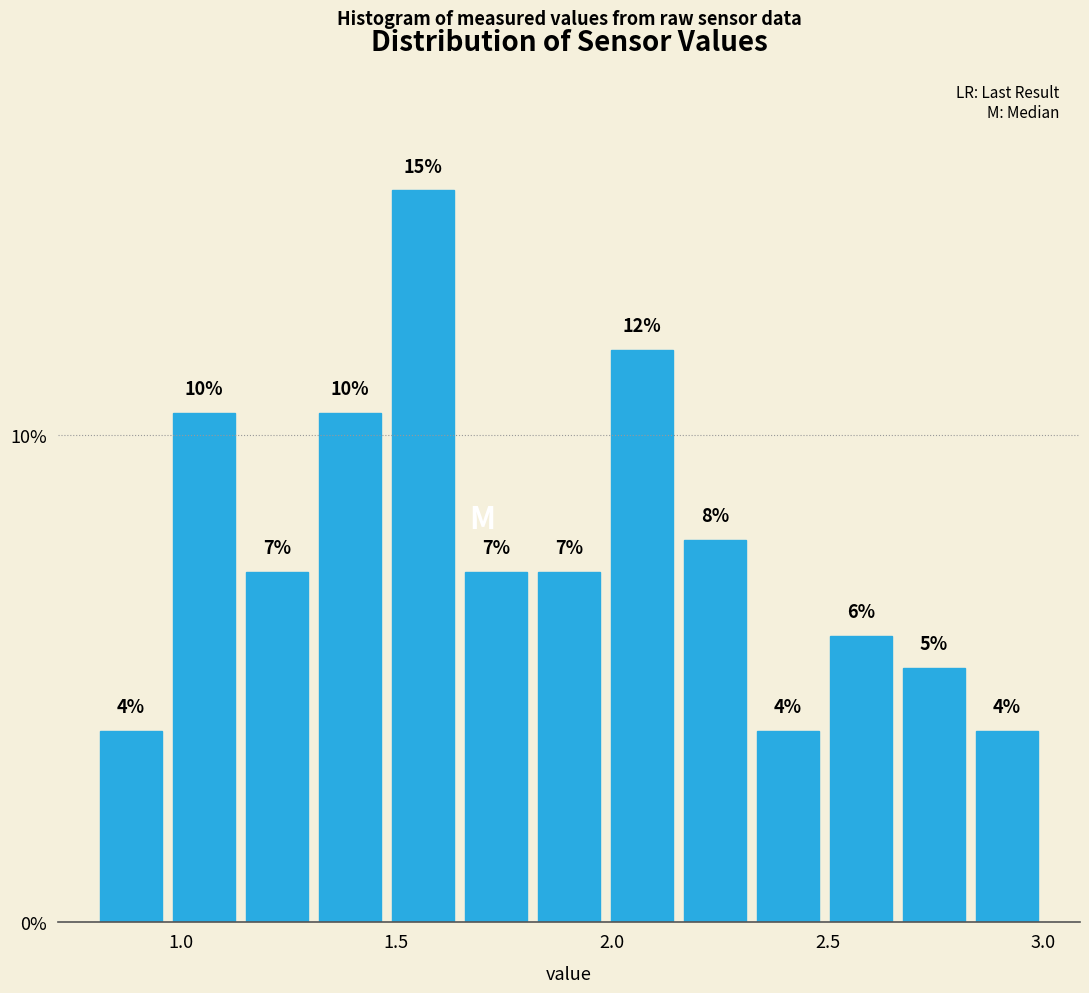

Around what value on the x-axis is the tallest bar? Give the approximate position of its centre, as read against the axis.

1.55